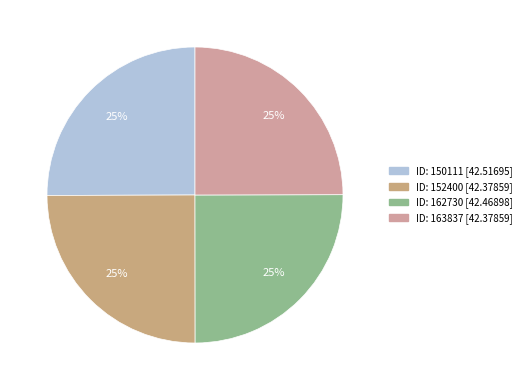

Count the number of slices in the pie.

4